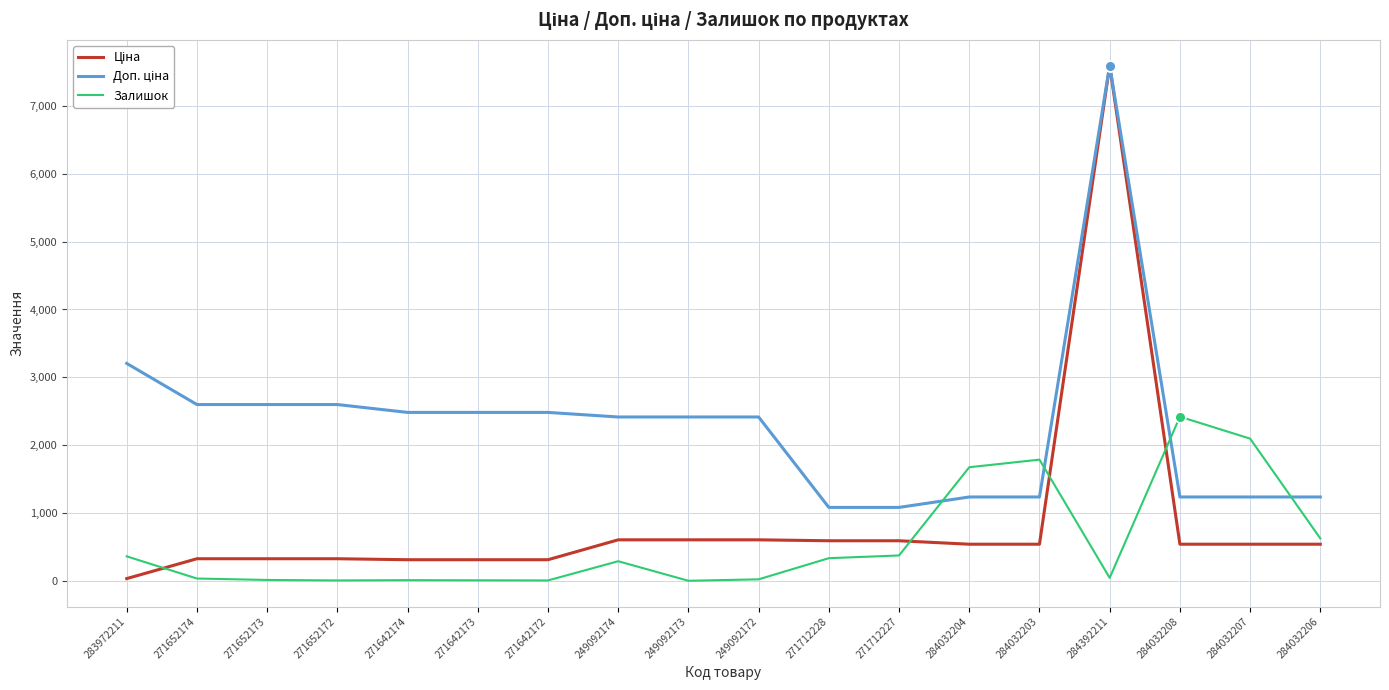

At which category is the sum across all series the highest?

284392211